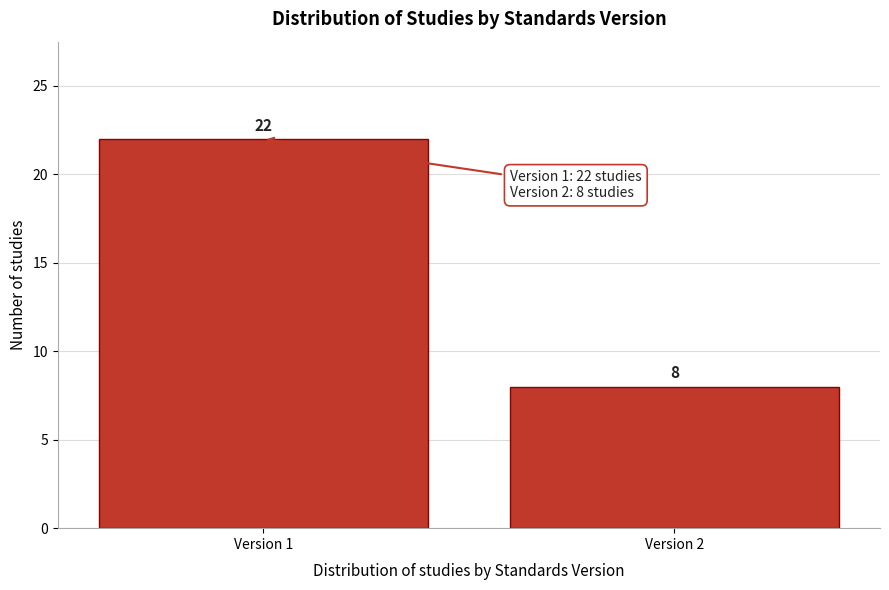

Reading right to left, what are all the values shown in this chart?

Version 2=8	Version 1=22